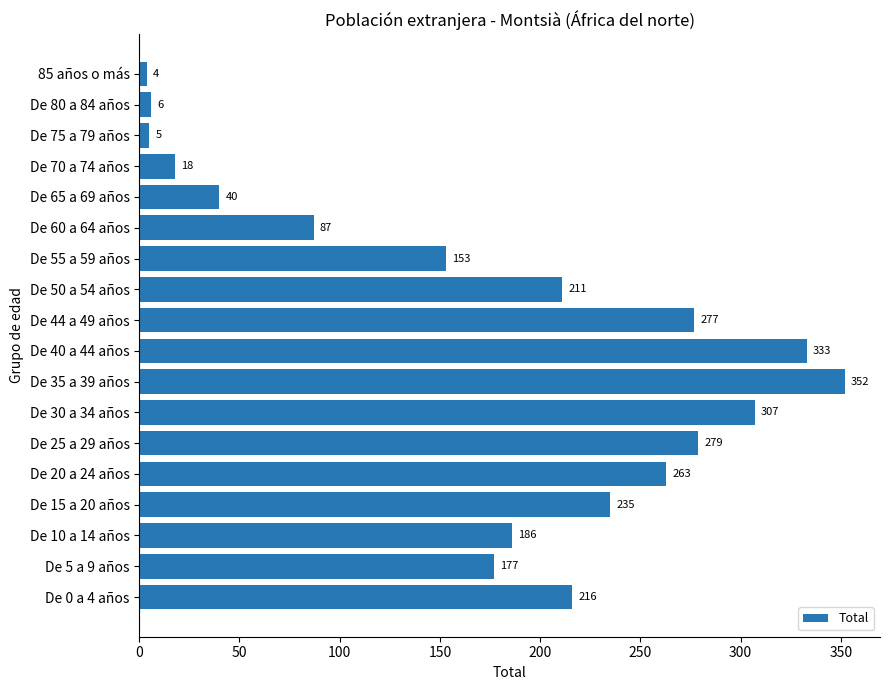

Reading top to bottom, list all the values displayed in this chart.

4	6	5	18	40	87	153	211	277	333	352	307	279	263	235	186	177	216